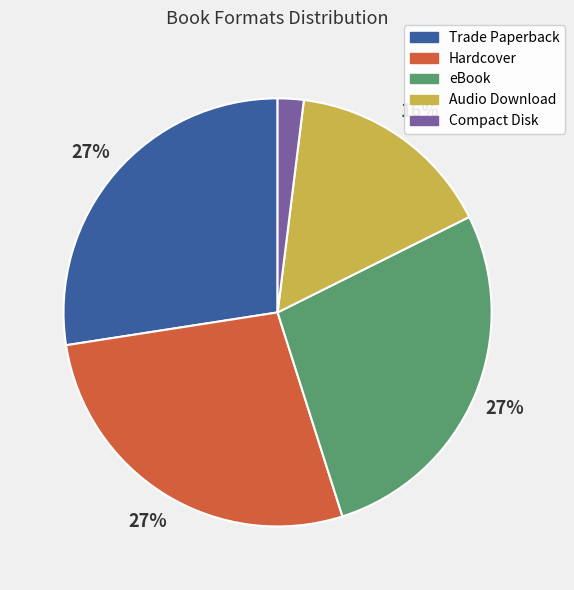

Combined, do eBook and Compact Disk account for over 50%?

No